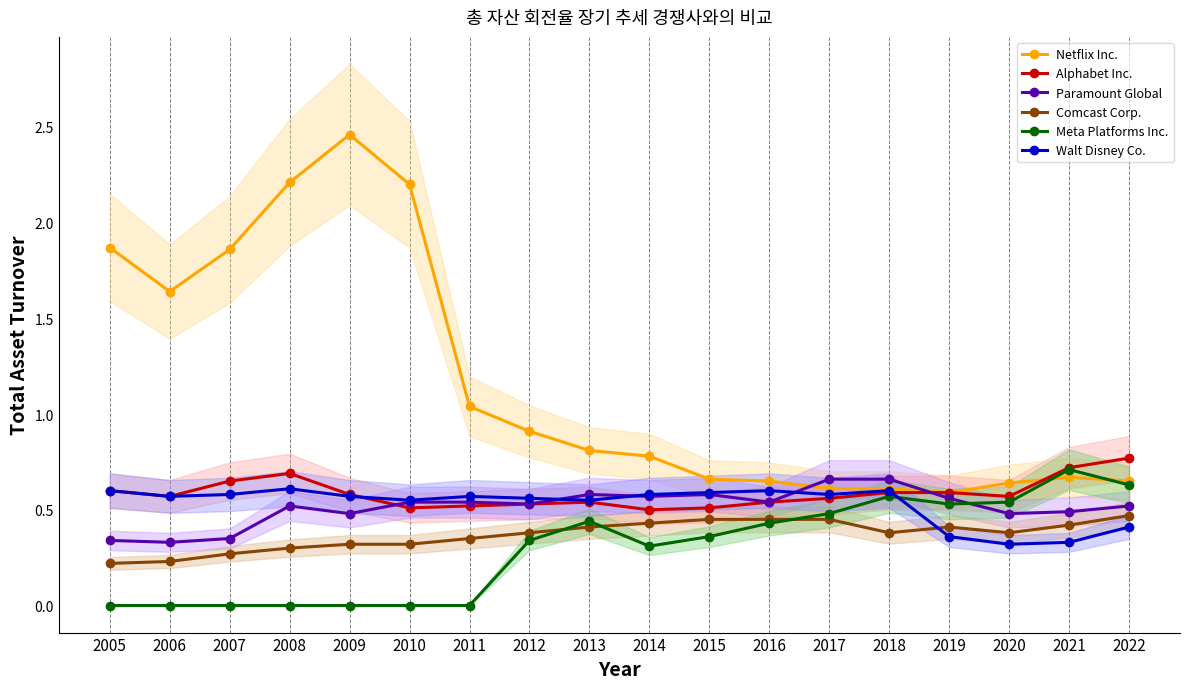

Between 2009 and 2005, which is larger?

2009